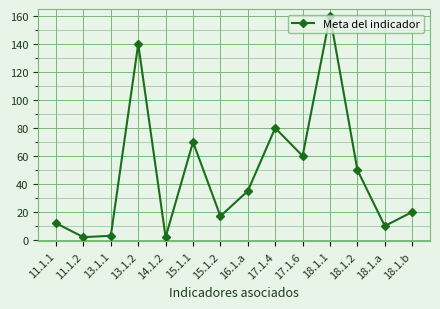

What is the minimum value shown in the chart?

2